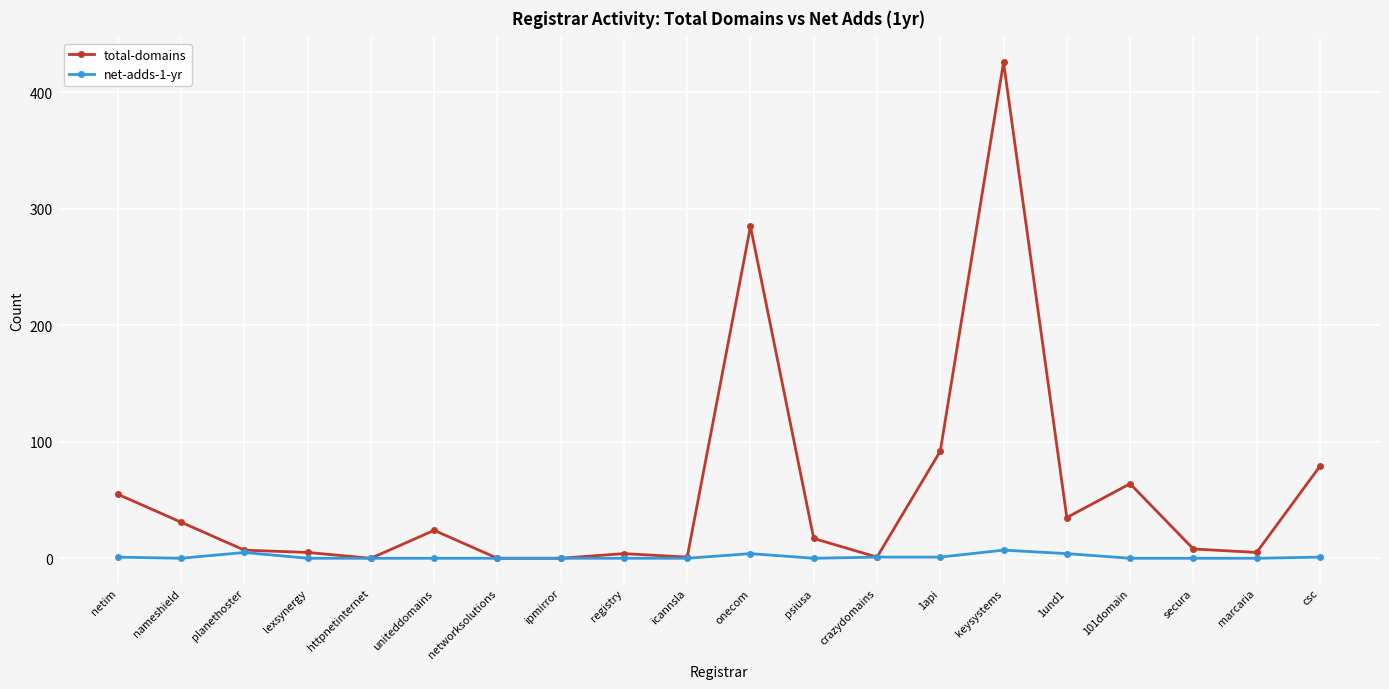

Which category has the highest value across all series?

keysystems